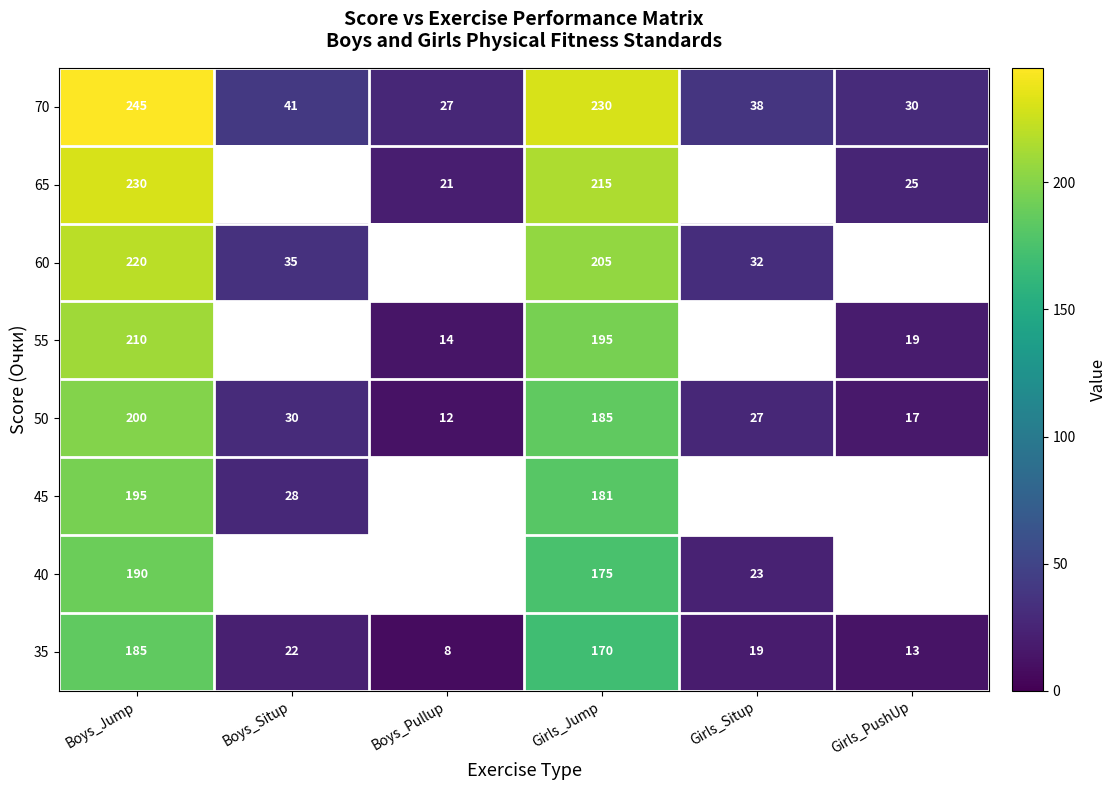

Rank the series at Boys_Jump from lowest to highest value.

35, 40, 45, 50, 55, 60, 65, 70